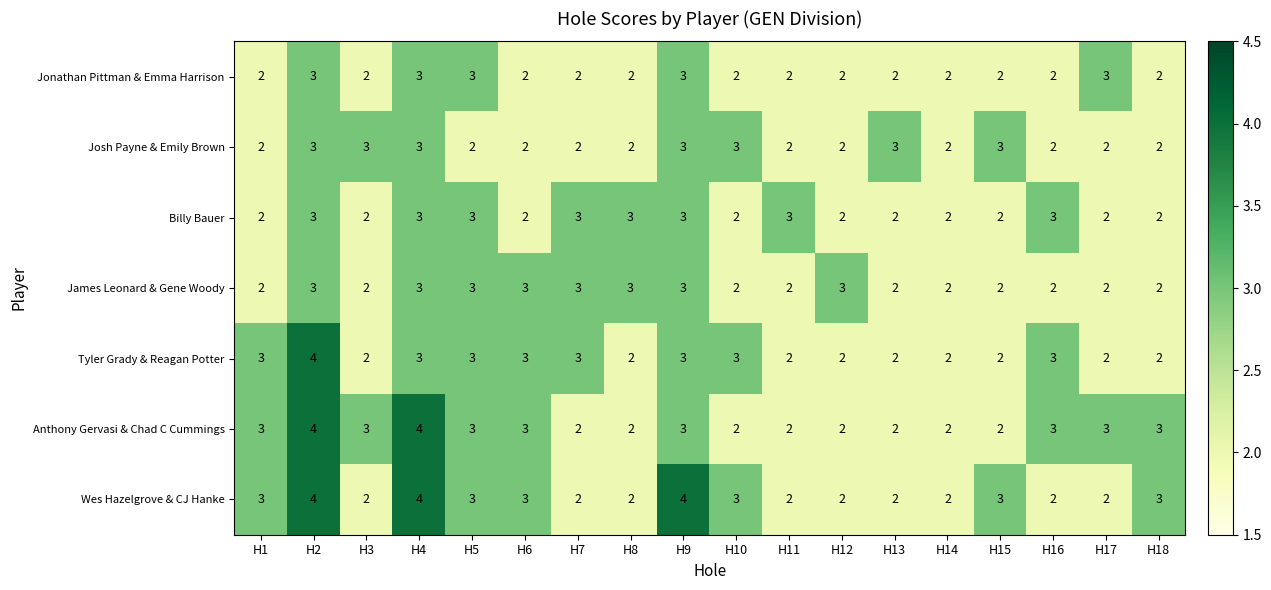

How many James Leonard & Gene Woody values are between 2 and 3?

18